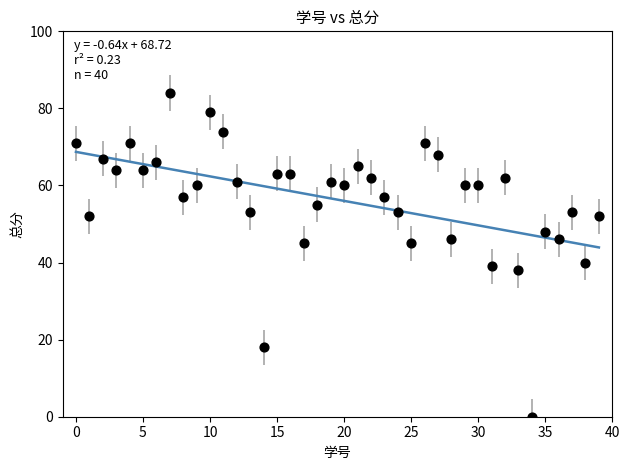

What is the range of Y values (max minus min)?

84